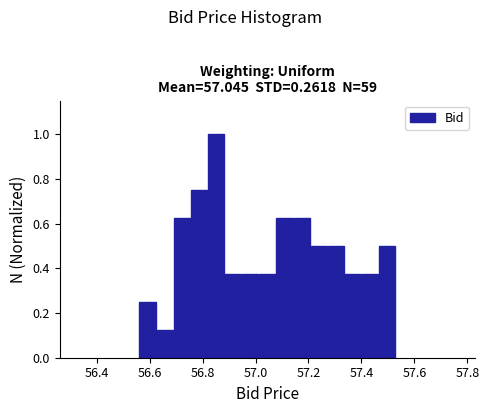

Around what value on the x-axis is the tallest bar? Give the approximate position of its centre, as read against the axis.

56.86